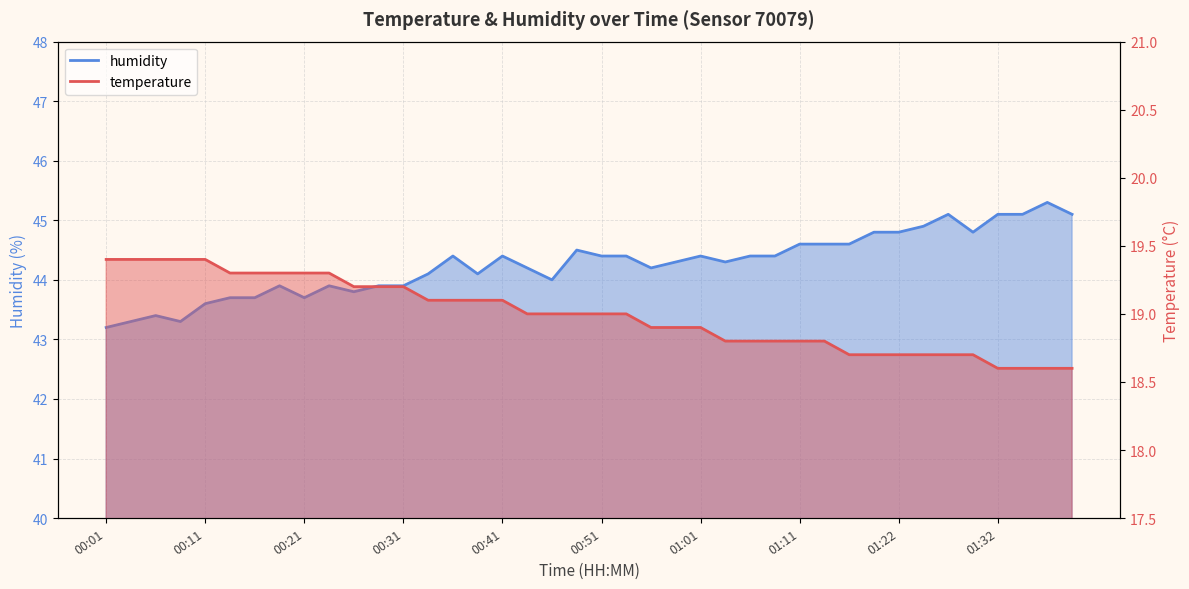

Which series changed the most between 01:14 and 01:27?

humidity